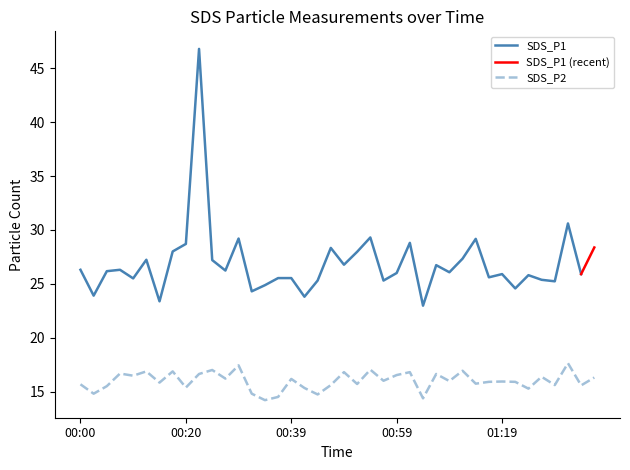

At which category does the data reach its first local valley?

2021/03/26 00:03